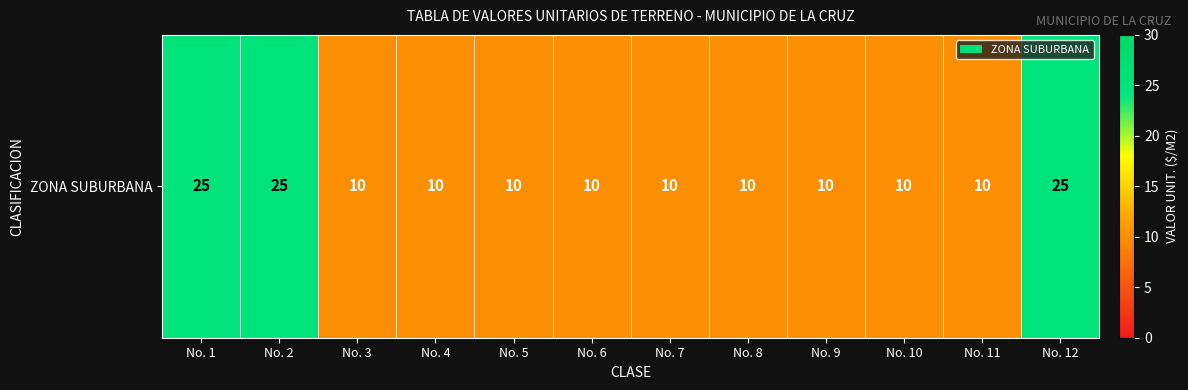

Rank the categories by value from highest to lowest.

No. 1, No. 2, No. 12, No. 3, No. 4, No. 5, No. 6, No. 7, No. 8, No. 9, No. 10, No. 11